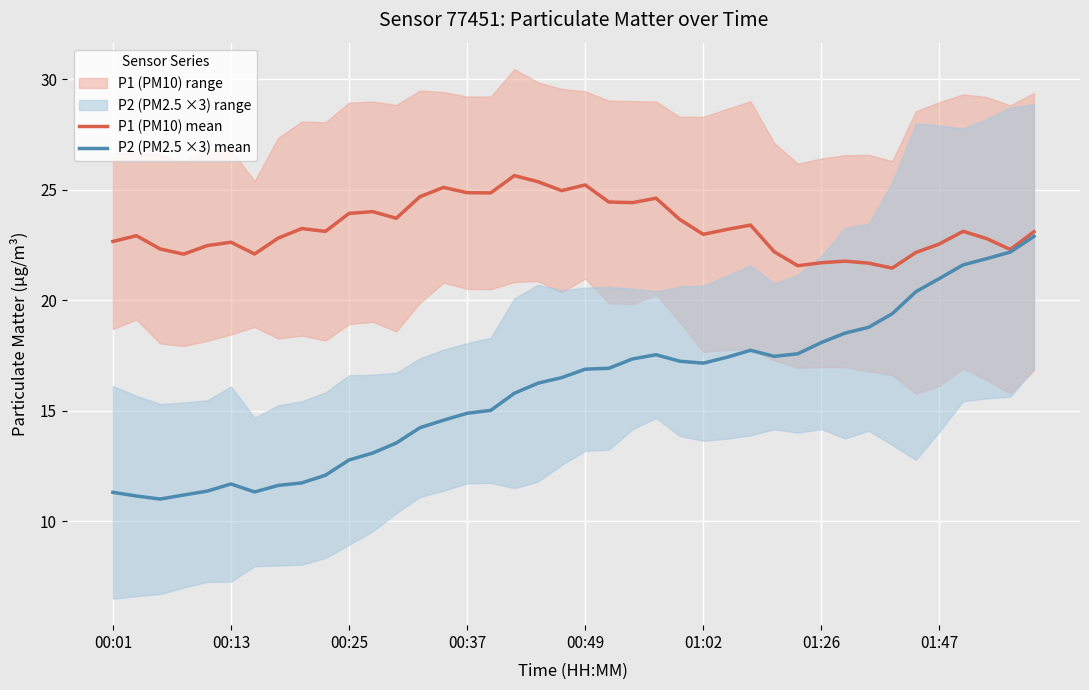

Reading left to right, extract all data points from this chart.

P1 (PM10) mean: 22.7	22.9	22.3	22.1	22.5	22.6	22.1	22.8	23.2	23.1	23.9	24.0	23.7	24.7	25.1	24.9	24.9	25.6	25.4	25.0	25.2	24.4	24.4	24.6	23.7	23.0	23.2	23.4	22.2	21.6	21.7	21.8	21.7	21.5	22.2	22.6	23.1	22.8	22.3	23.1
P2 (PM2.5 ×3) mean: 11.3	11.1	11.0	11.2	11.4	11.7	11.3	11.6	11.7	12.1	12.8	13.1	13.5	14.2	14.6	14.9	15.0	15.8	16.3	16.5	16.9	16.9	17.3	17.5	17.2	17.2	17.4	17.7	17.5	17.6	18.1	18.5	18.8	19.4	20.4	21.0	21.6	21.9	22.2	22.9